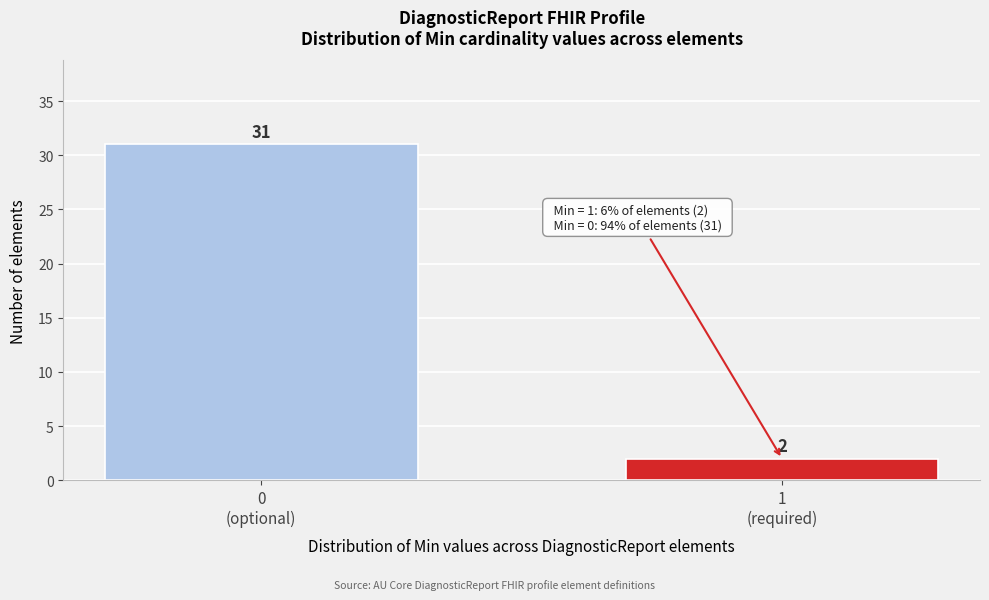

Reading left to right, transcribe all the data shown in this chart.

31	2